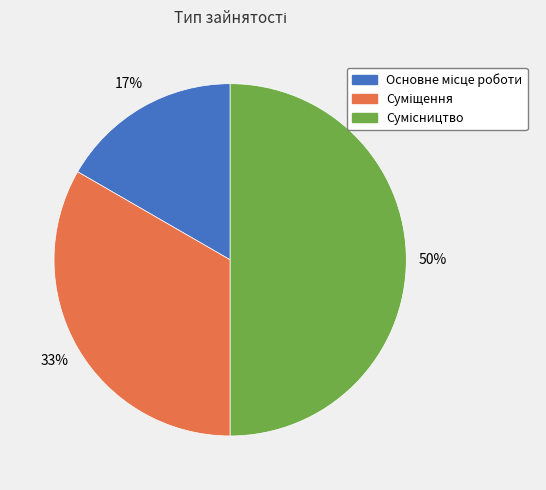

To the nearest percent, what is the average slice percentage?

33%